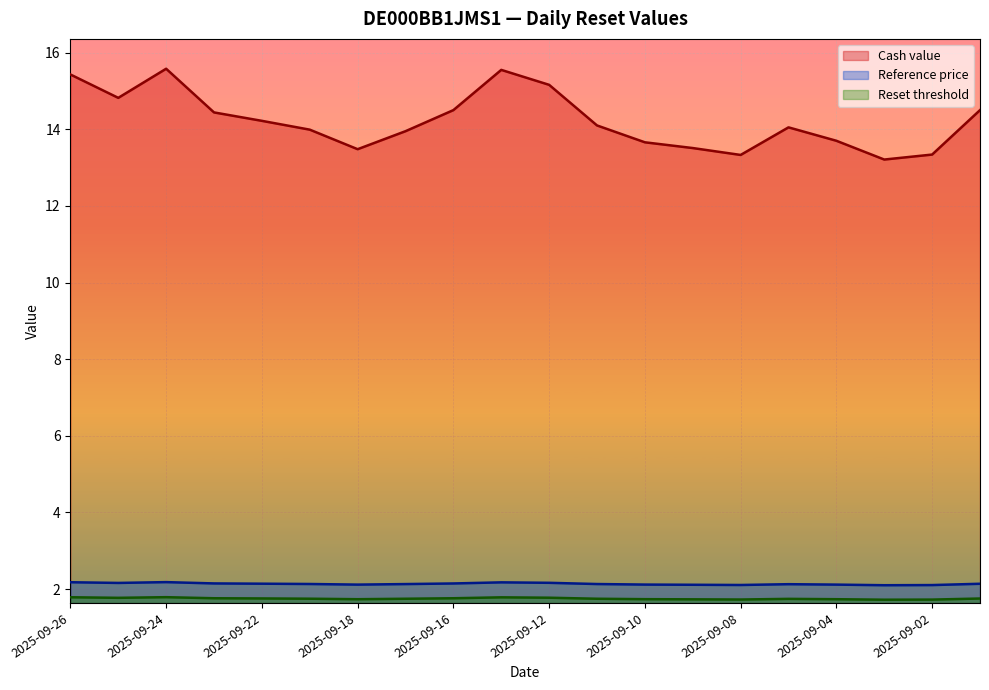

Where is the first local maximum for Reference price?

2025-09-24